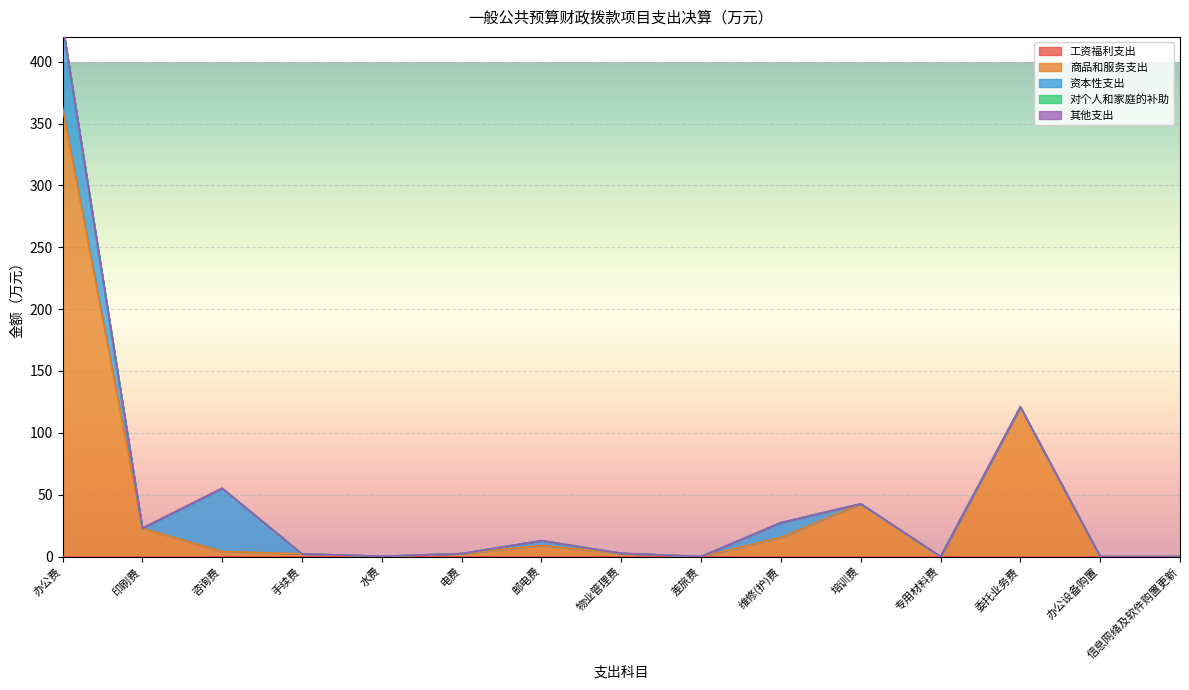

What is the average value of the 商品和服务支出 series?

39.0